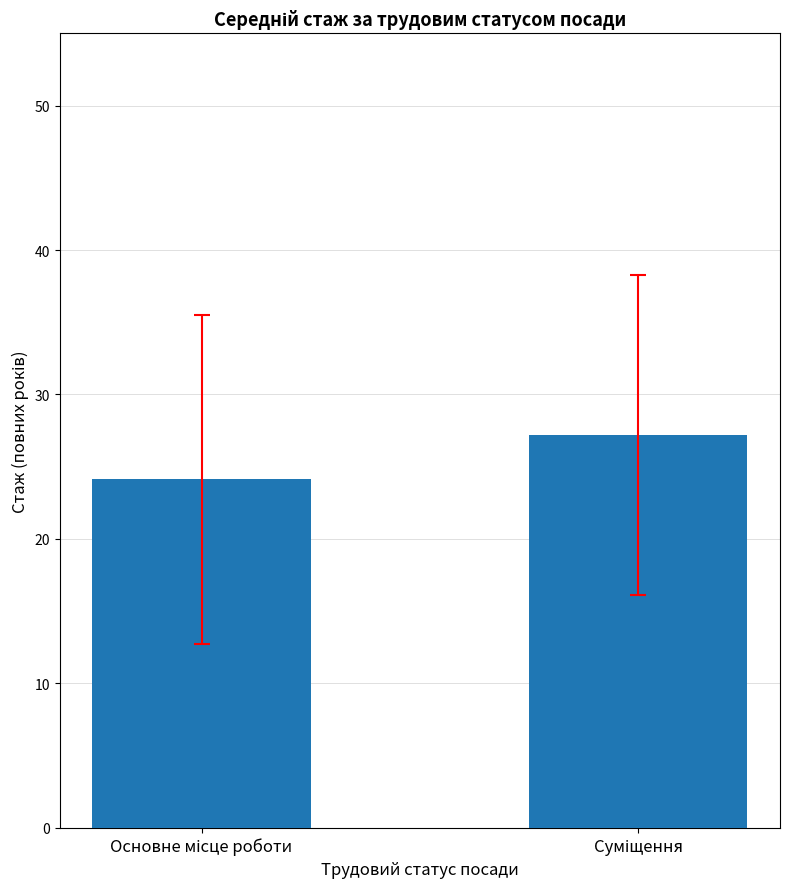

How many values are below 27?

1